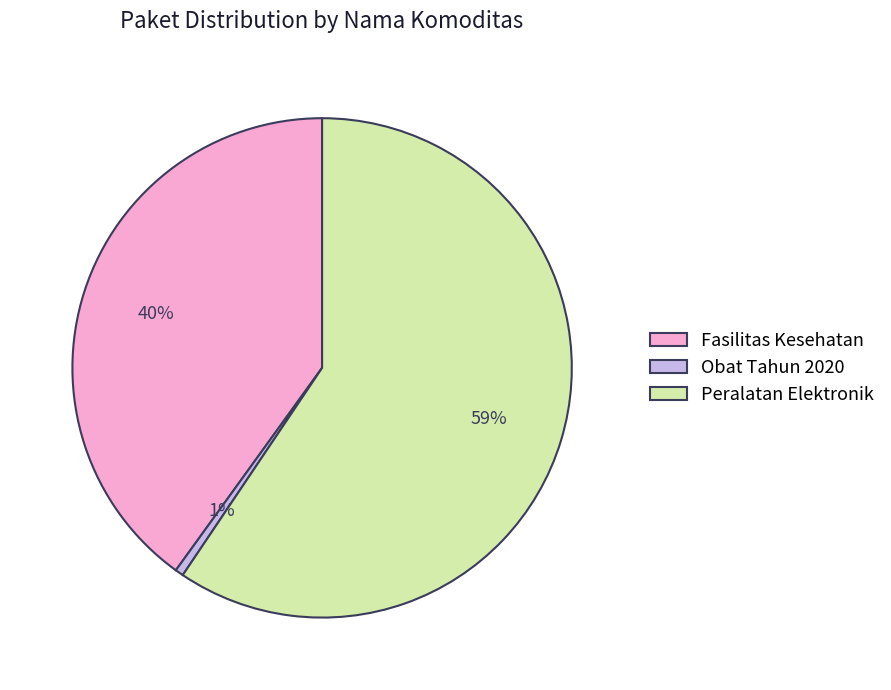

To the nearest percent, what is the combined percentage of Obat Tahun 2020 and Fasilitas Kesehatan?

41%